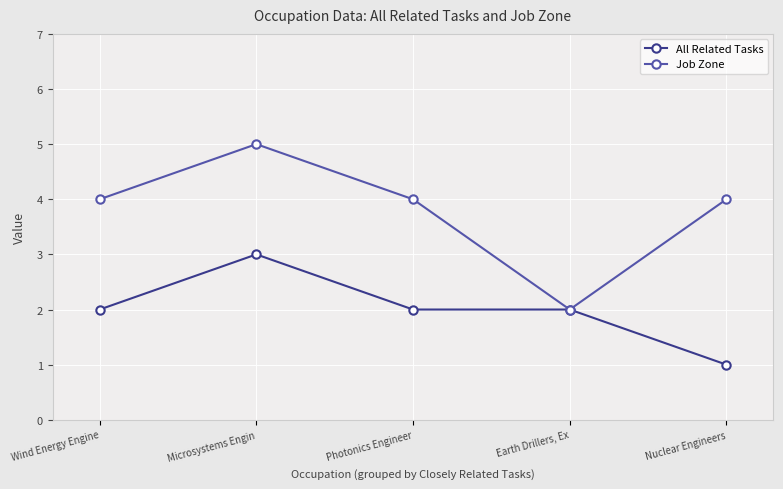

How many lines are shown in the chart?

2